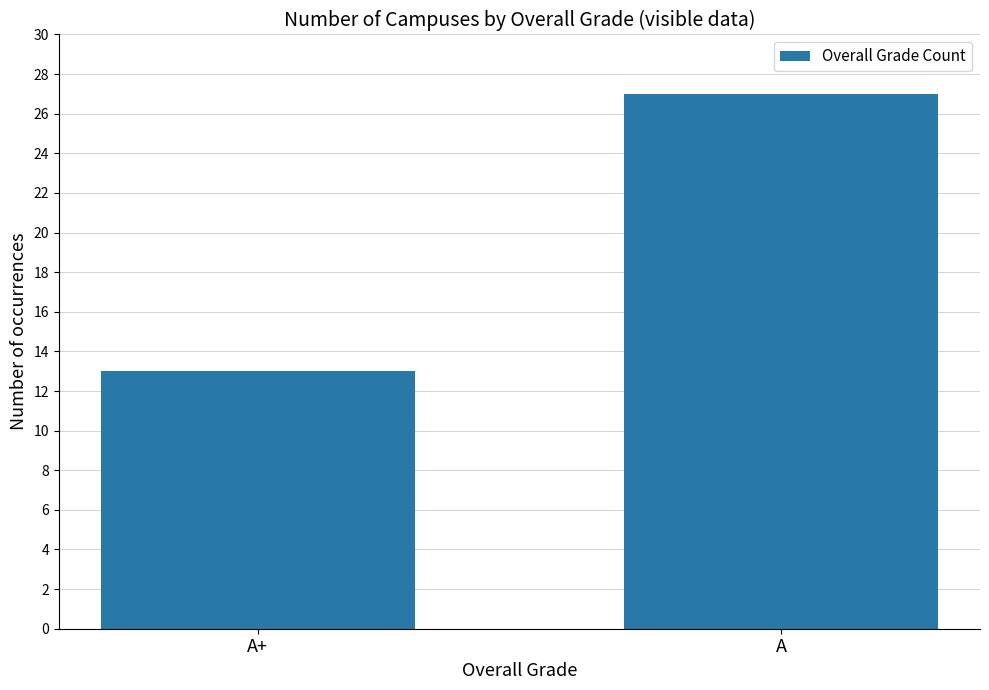

What is the approximate value at A?

27